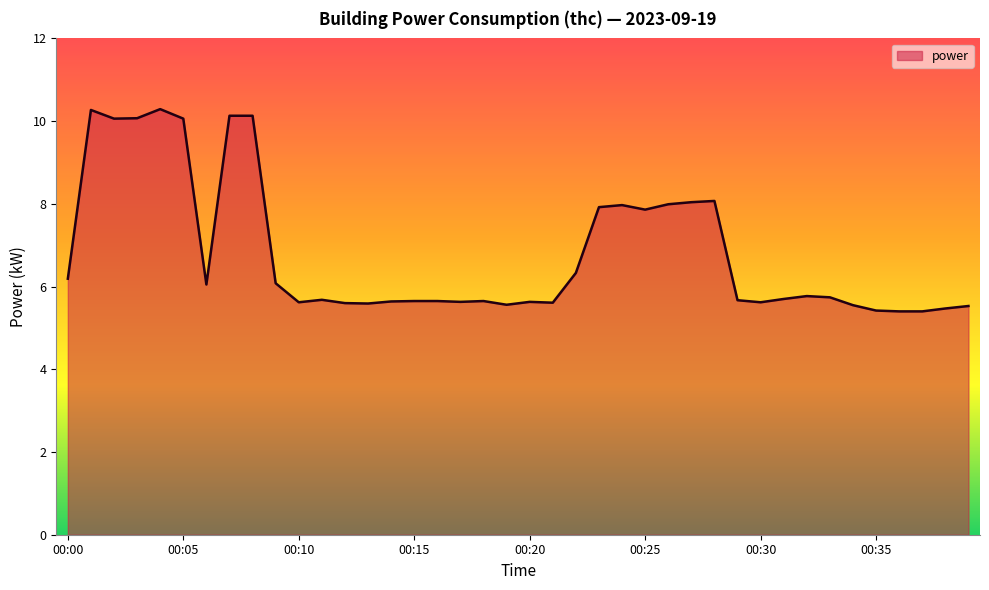

True or false: there are more than 2 points higher than both neighbors.

True